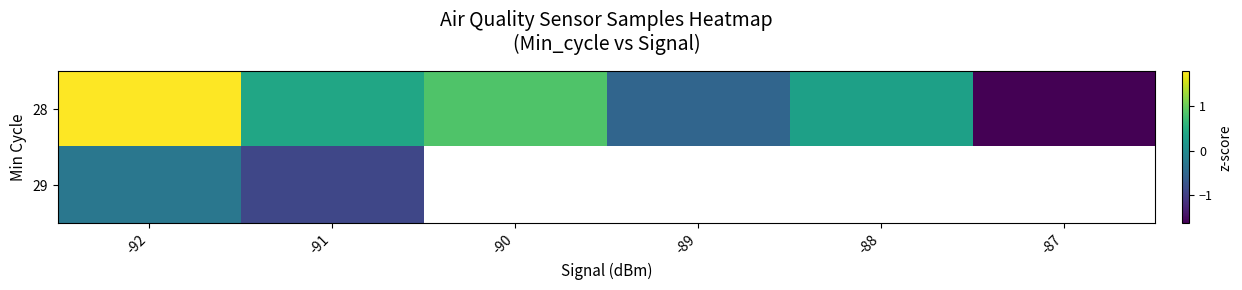

At which category is the sum across all series the highest?

-92